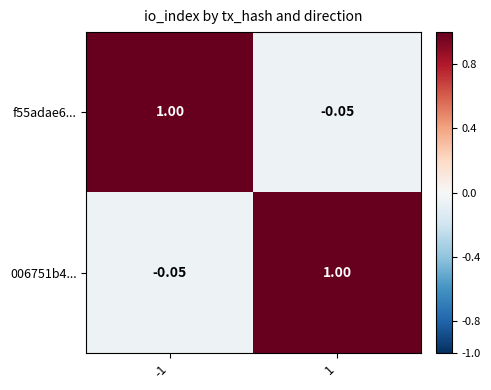

Is the value of f55adae6... at 1 greater than the value of 006751b4... at 1?

No